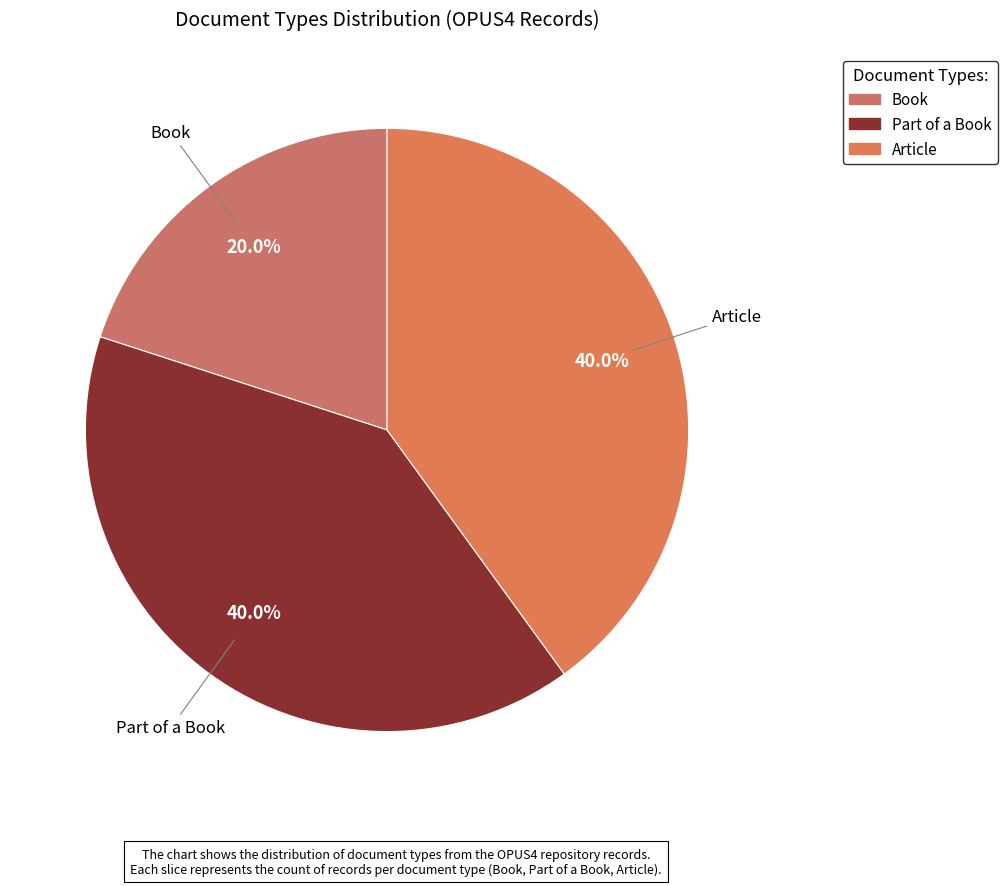

Is it true that Book is 8% of the pie?

False